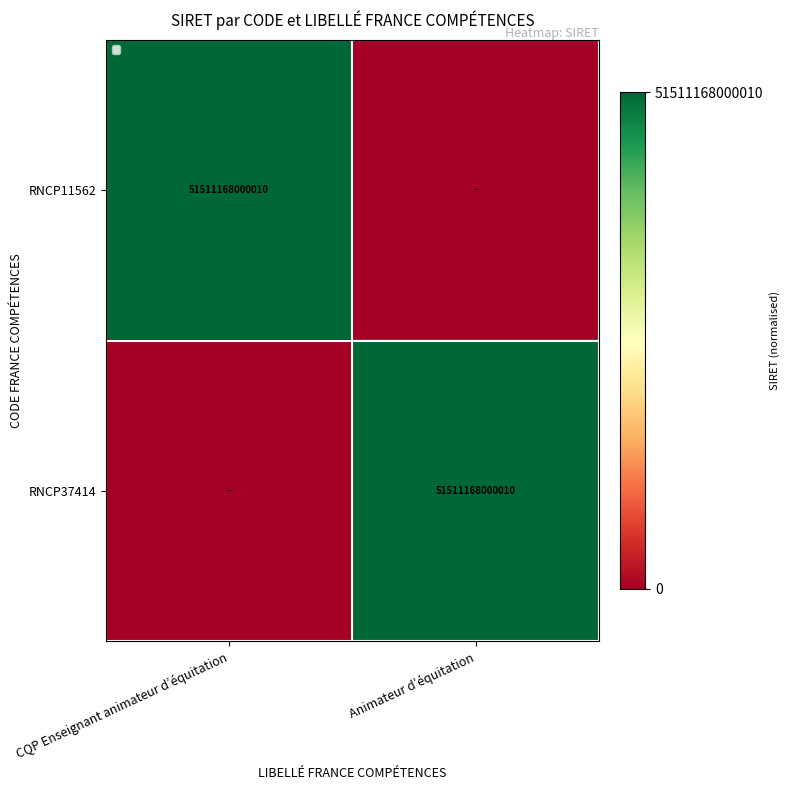

The RNCP37414 series shows 51511168000010 at Animateur d’équitation. True or false?

True